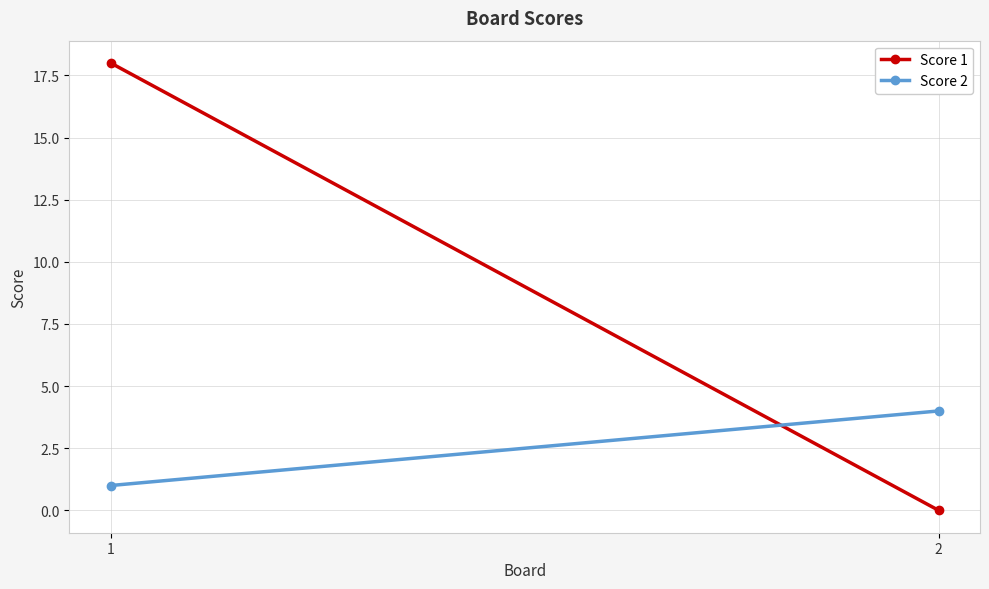

Is this an area chart (filled region under the line)?

No